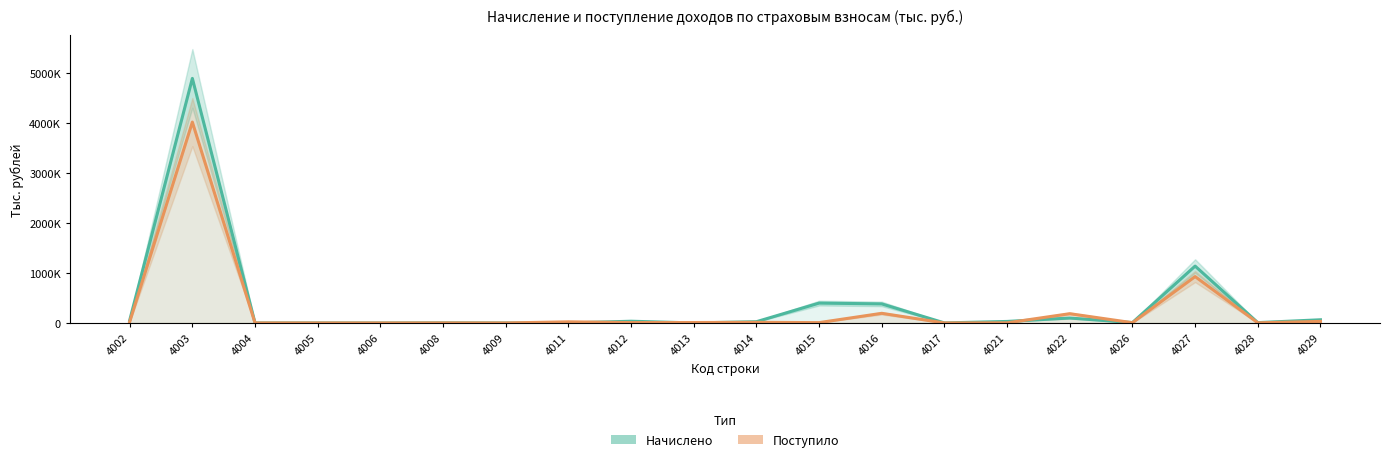

Which label corresponds to the smallest value in the chart?

4005